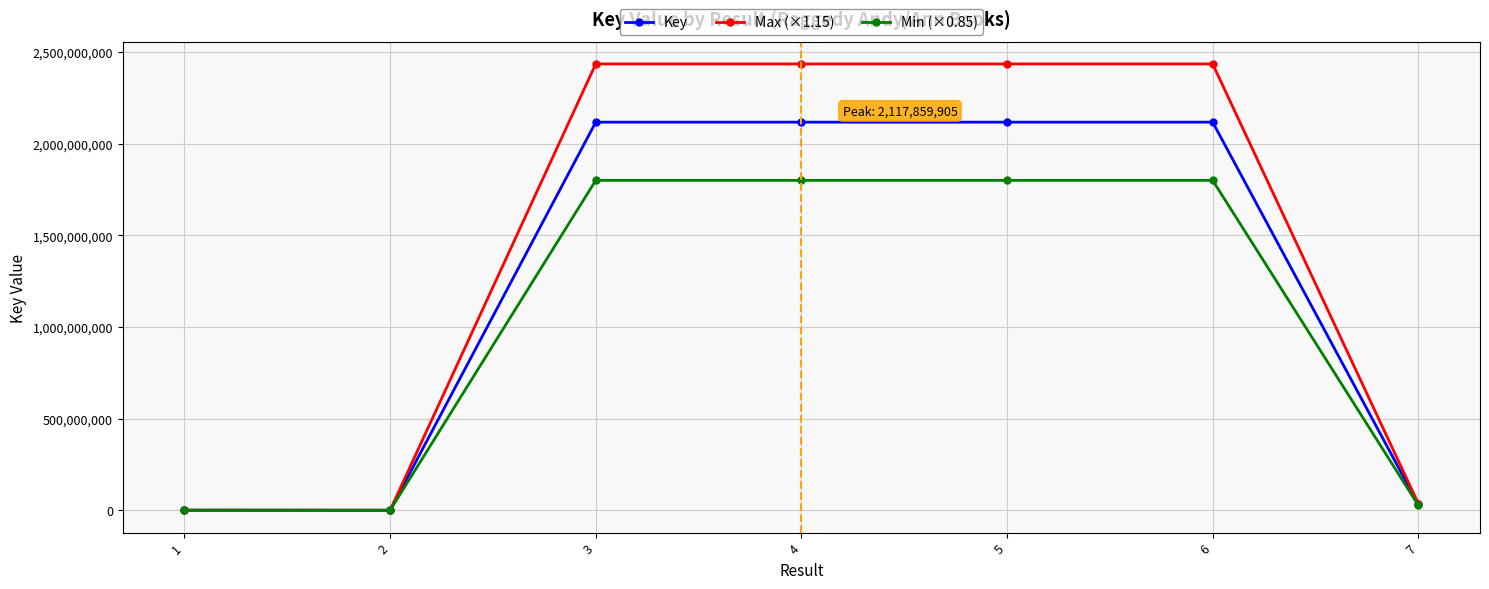

How many series are shown in this chart?

3